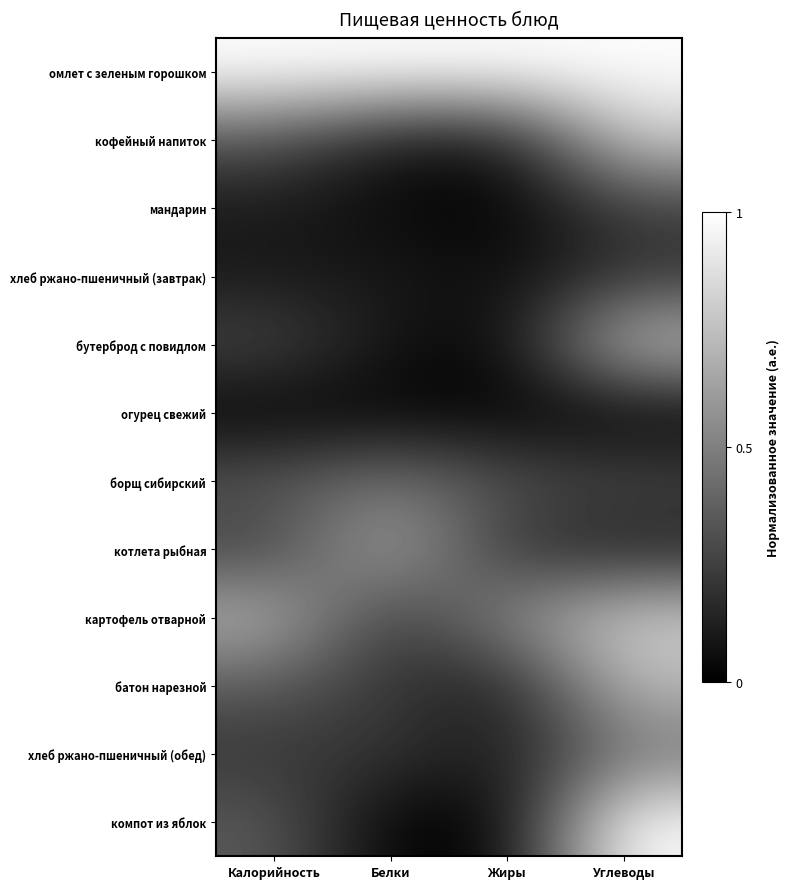

Rank the series at Белки from highest to lowest value.

омлет с зеленым горошком, котлета рыбная, борщ сибирский, батон нарезной, хлеб ржано-пшеничный (обед), картофель отварной, хлеб ржано-пшеничный (завтрак), кофейный напиток, бутерброд с повидлом, мандарин, огурец свежий, компот из яблок